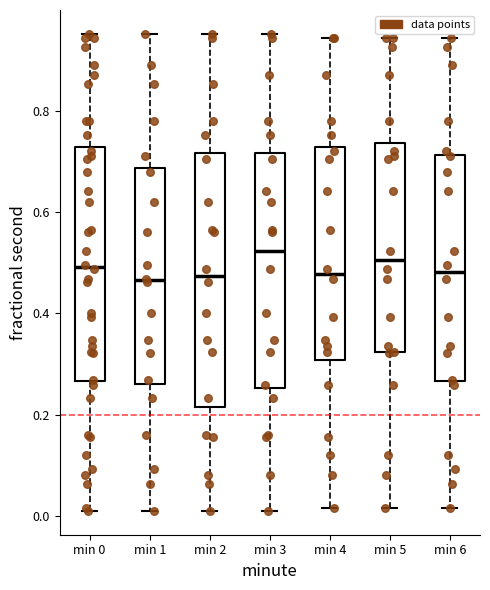

Reading left to right, transcribe this box plot: for each box, give where its median line is, the range the box spans, and where its two whiskers end, as read against the y-axis. The values are not printed on the chart, so give them approximately, as read against the axis.

min 0: median 0.50, box 0.26 to 0.72, whiskers 0.02 to 0.96
min 1: median 0.46, box 0.26 to 0.68, whiskers 0.02 to 0.96
min 2: median 0.48, box 0.22 to 0.72, whiskers 0.02 to 0.96
min 3: median 0.52, box 0.26 to 0.72, whiskers 0.02 to 0.96
min 4: median 0.48, box 0.30 to 0.72, whiskers 0.02 to 0.94
min 5: median 0.50, box 0.32 to 0.74, whiskers 0.02 to 0.94
min 6: median 0.48, box 0.26 to 0.72, whiskers 0.02 to 0.94